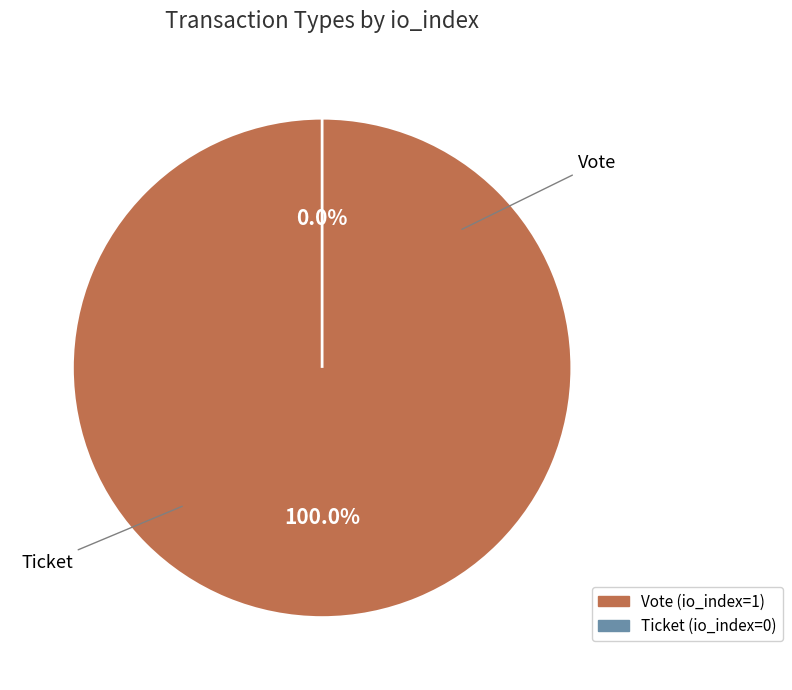

What is the majority slice?

Vote